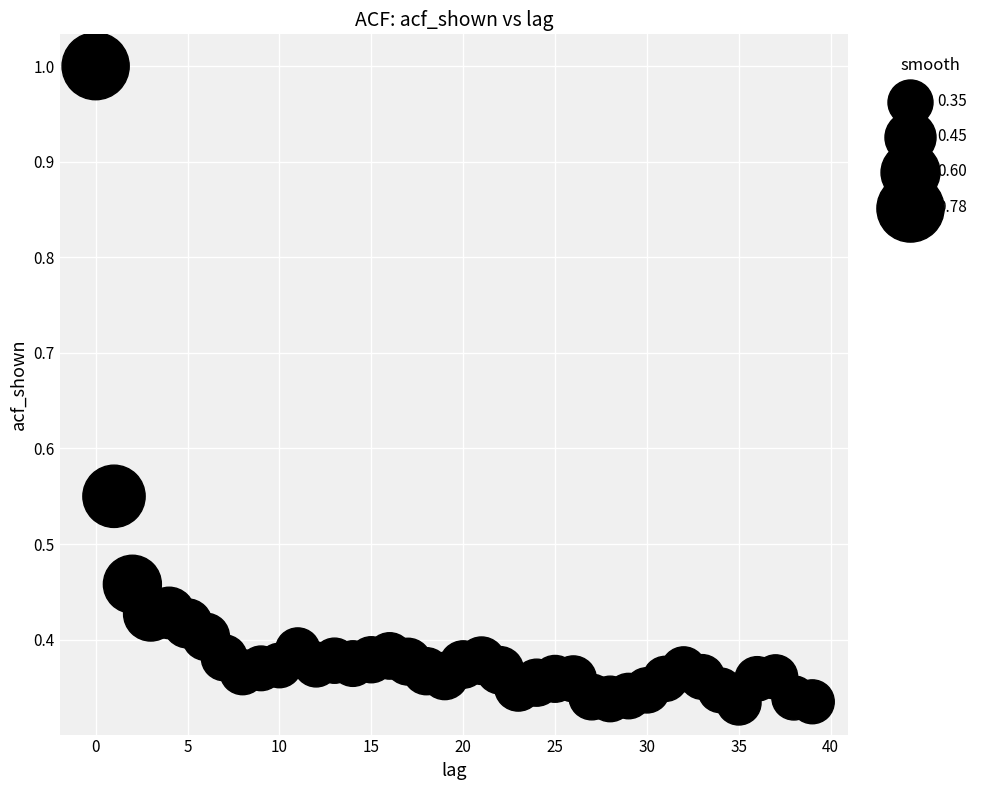

What is the range of Y values (max minus min)?

0.7